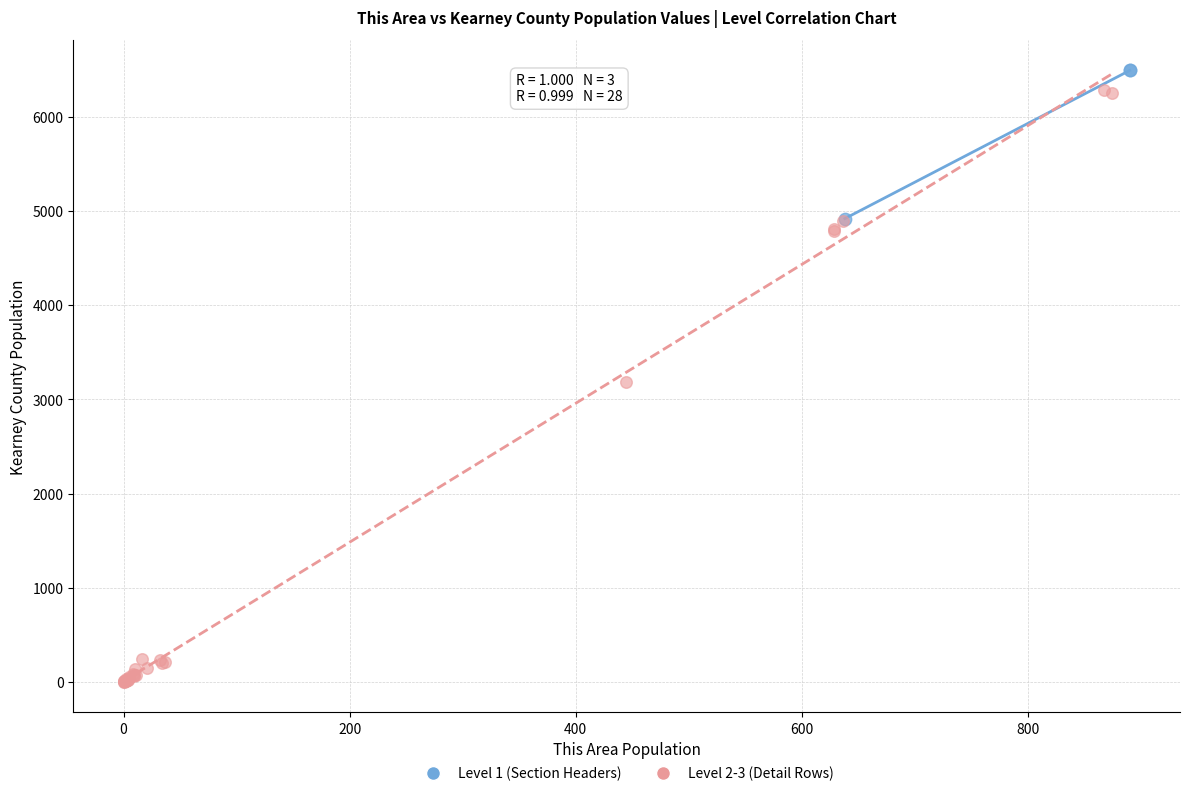

Which series reaches the maximum Y coordinate?

Level 1 (Section Headers)